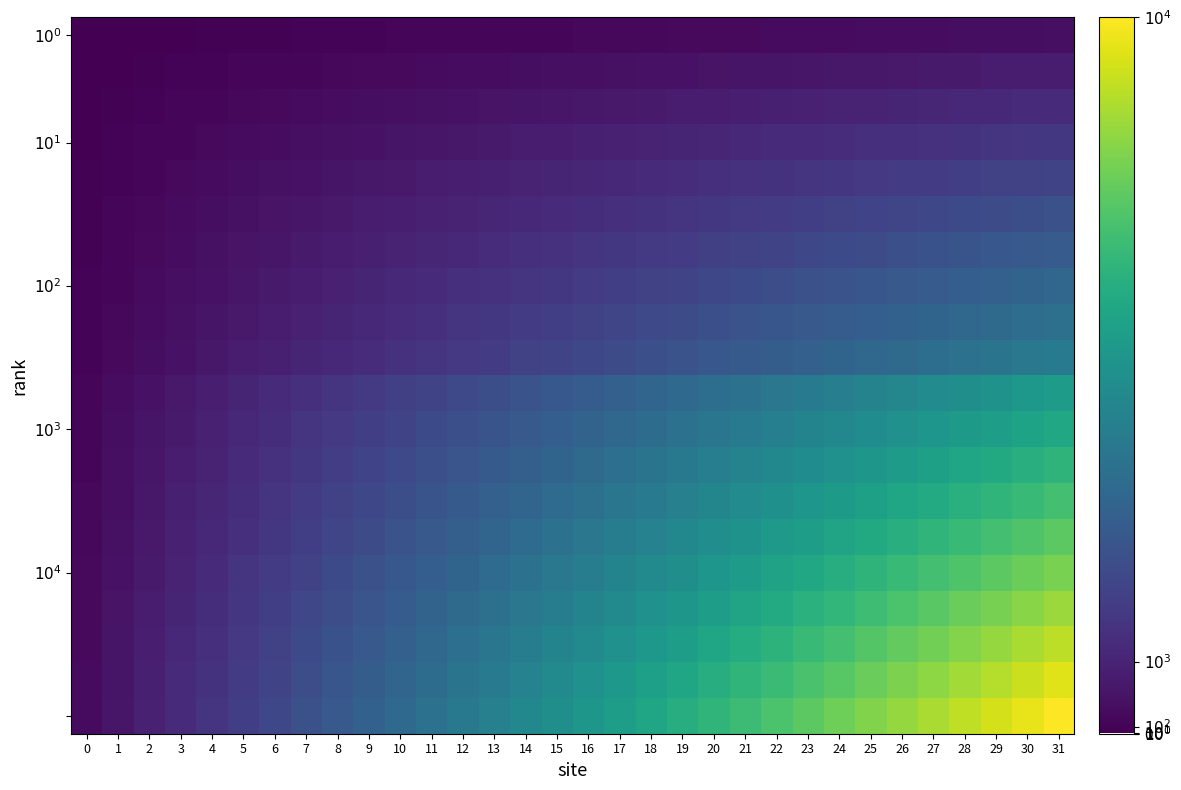

What is the spread (max minus min) of values at 22?

6891.0